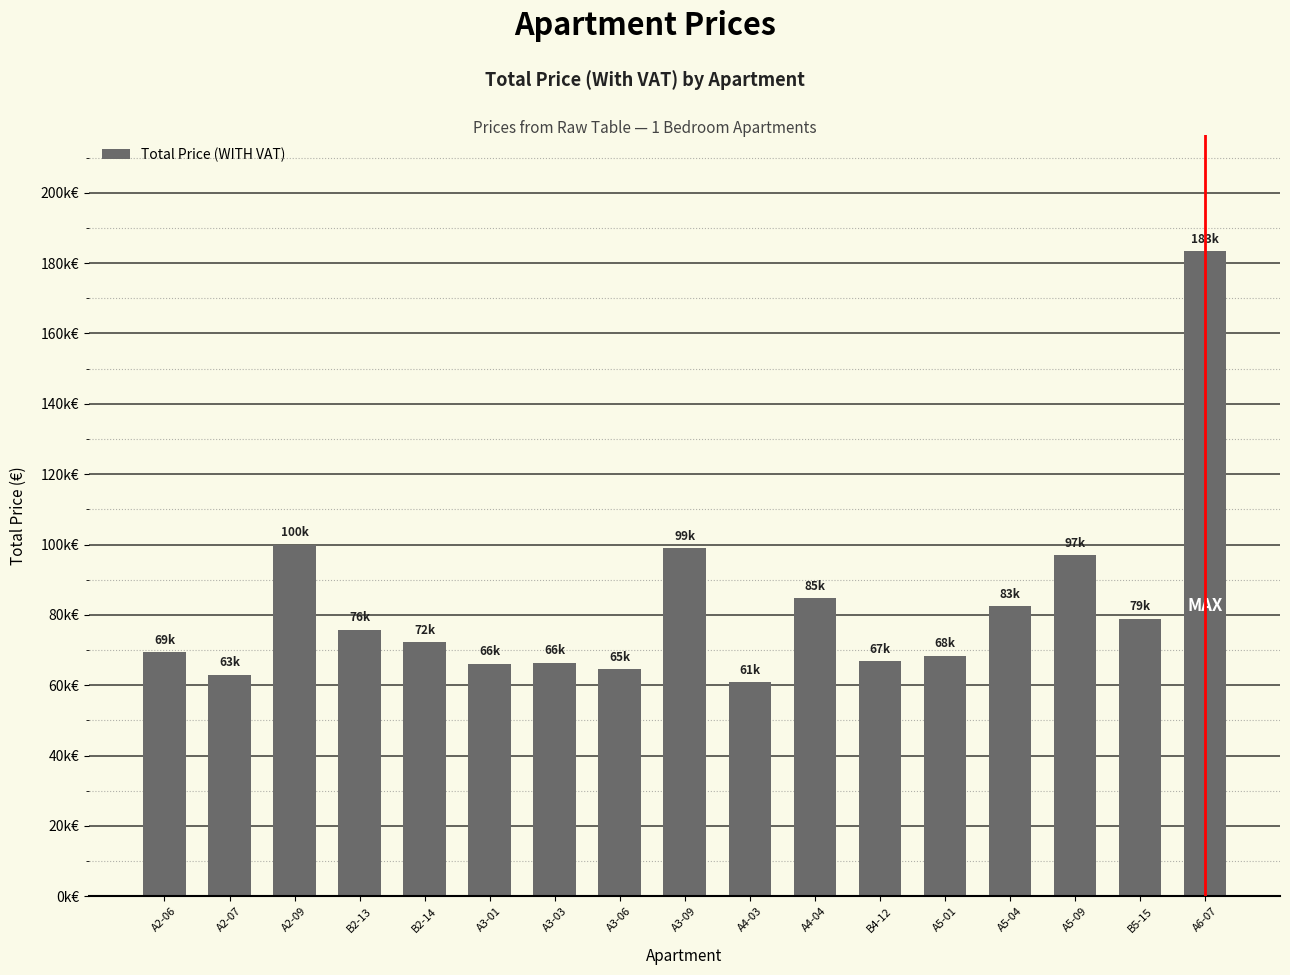

What is the sum of all values?

1399547.1